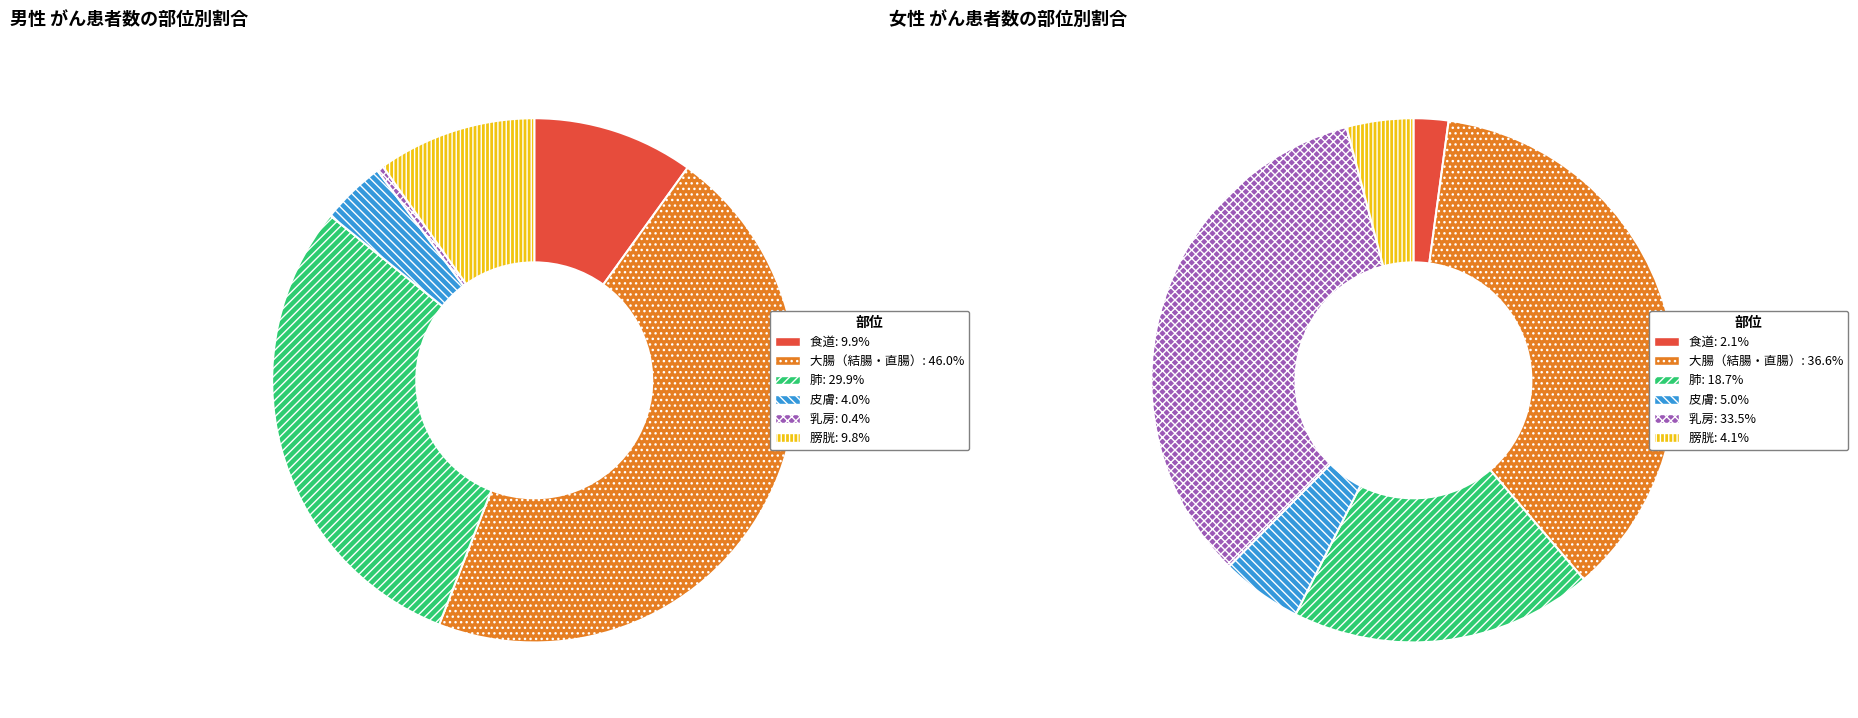

What is the total percentage of 肺 and 膀胱?

39.7%